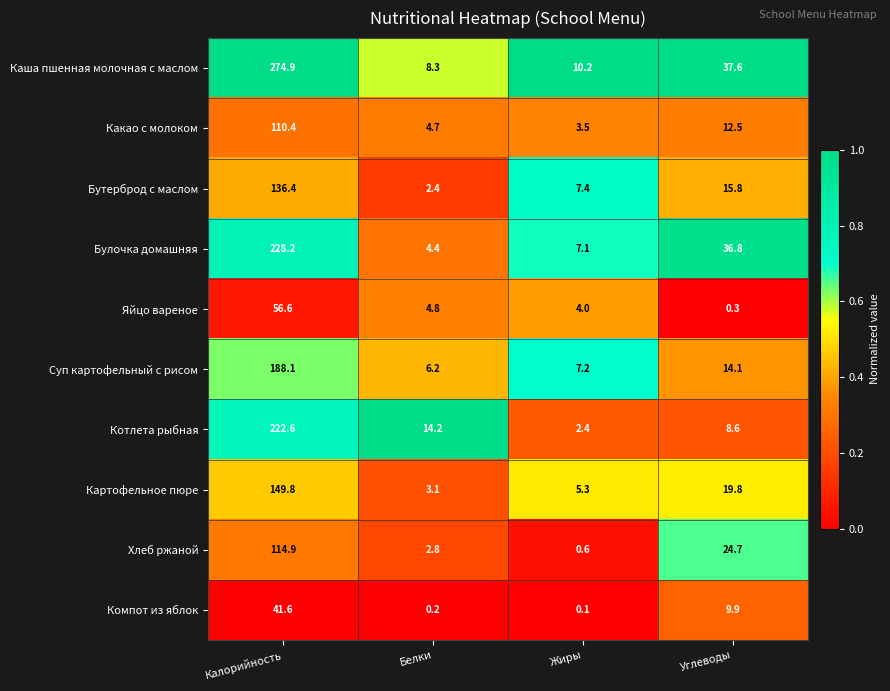

At how many categories does at least one series exceed 0?

4